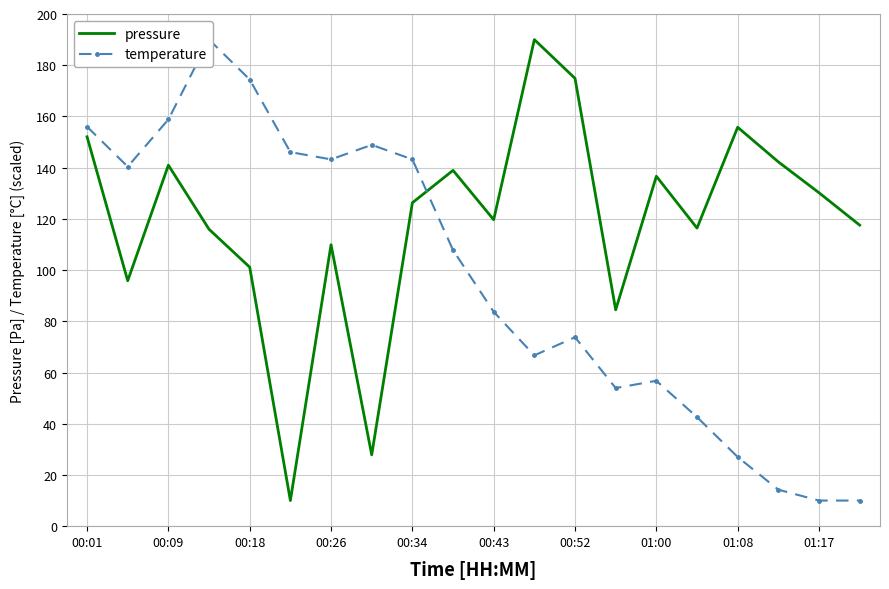

True or false: pressure and temperature intersect in this chart.

True